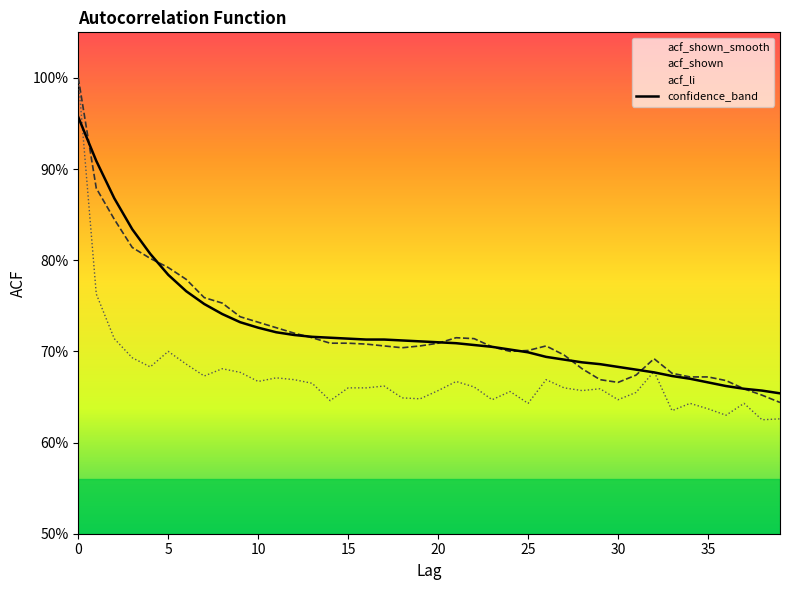

True or false: acf_shown_line has more than 1 interior local peaks.

True